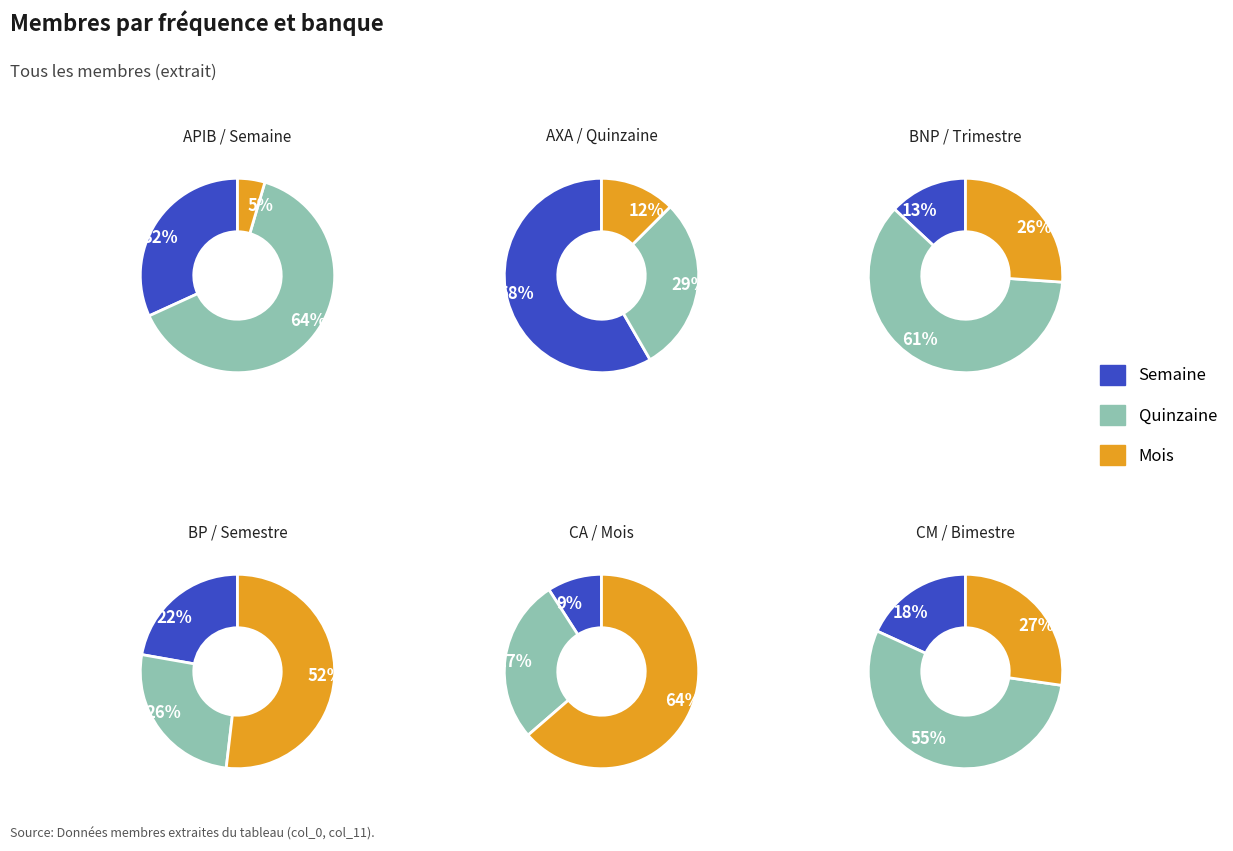

Is there any slice that represents more than half of the pie?

Yes